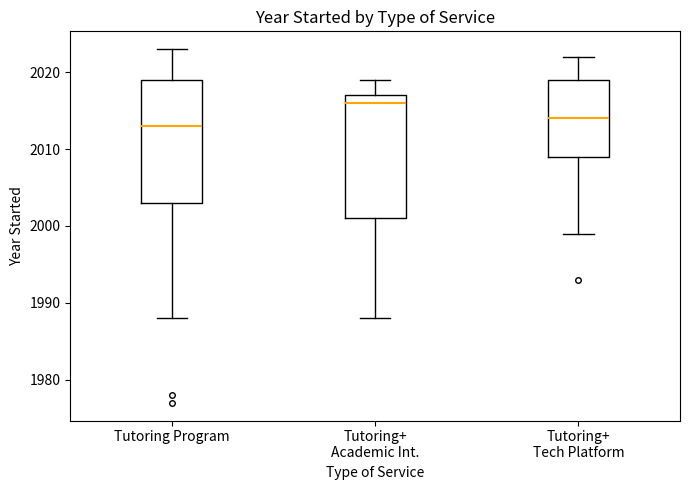

Which box's median line is the highest?

Tutoring+ Academic Int.